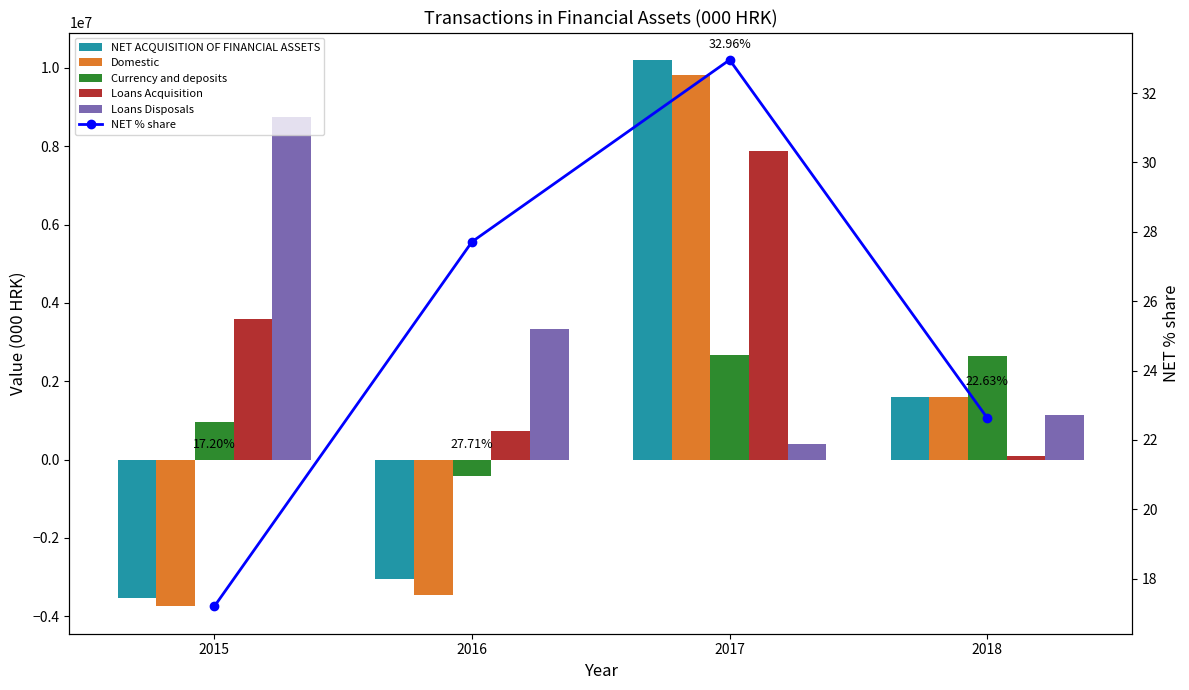

Reading left to right, what are all the values shown in this chart?

NET ACQUISITION OF FINANCIAL ASSETS: -3541687.0	-3048588.0	10203184.0	1593901.0
Domestic: -3747856.0	-3449272.0	9812797.0	1593901.0
Currency and deposits: 959300.0	-422359.0	2660074.0	2642875.0
Loans Acquisition: 3582912.0	734787.0	7875484.0	82087.0
Loans Disposals: 8756042.0	3345831.0	408765.0	1129946.0
NET % share: 17.2	27.7	33.0	22.6